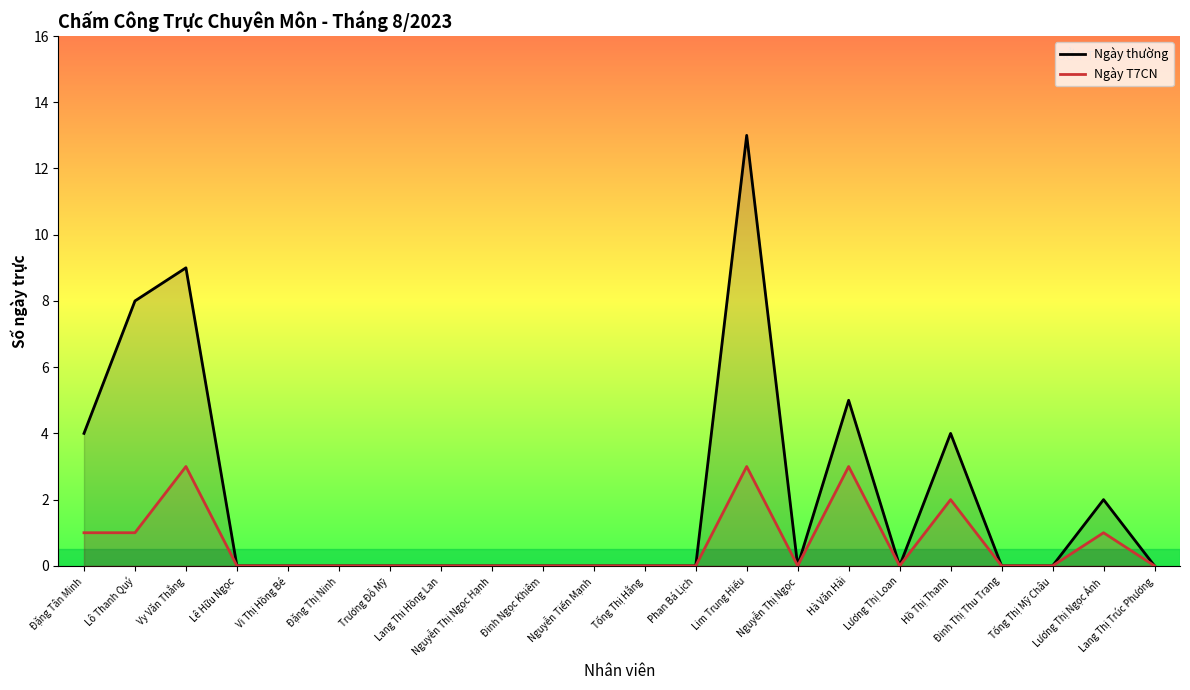

Which series has the largest range (max minus min)?

Ngày thường